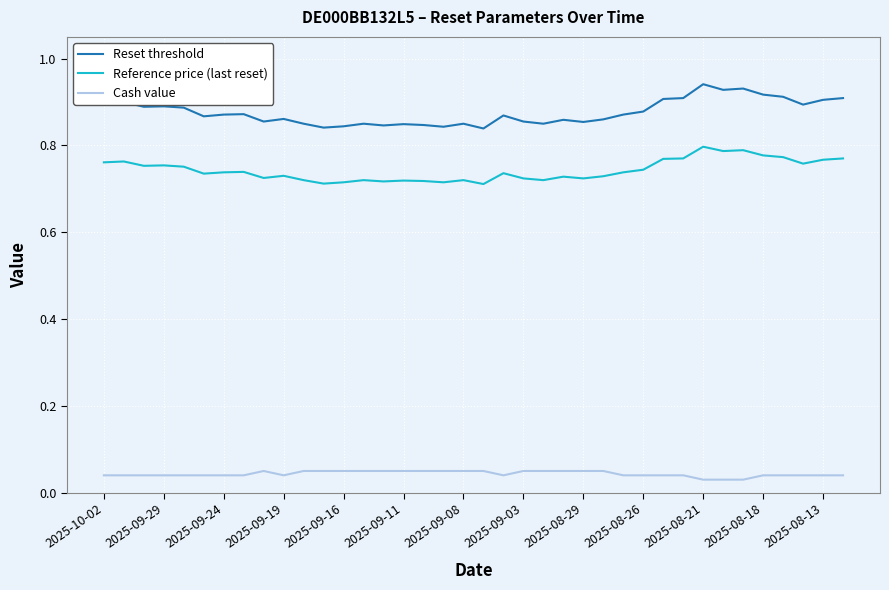

True or false: Reset threshold and Reference price (last reset) cross at least once.

False